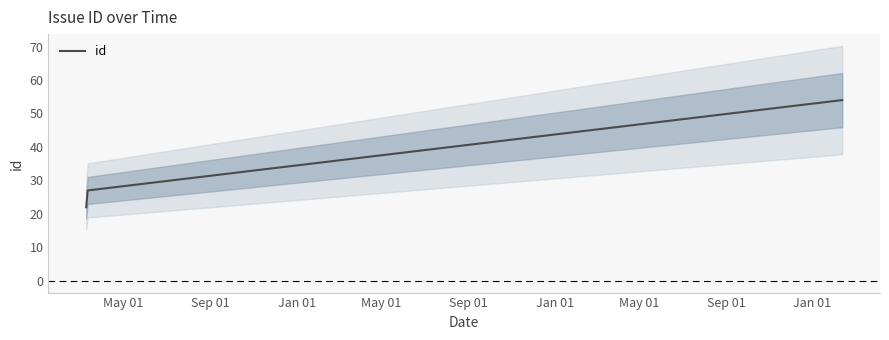

What is the difference between the maximum and minimum values?

32